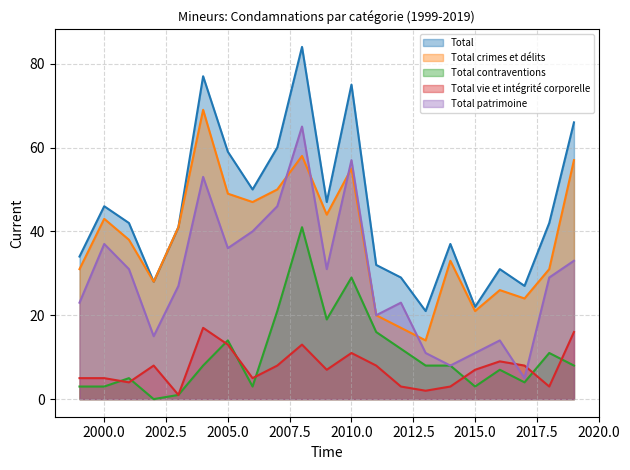

Does the chart have visible grid lines?

Yes